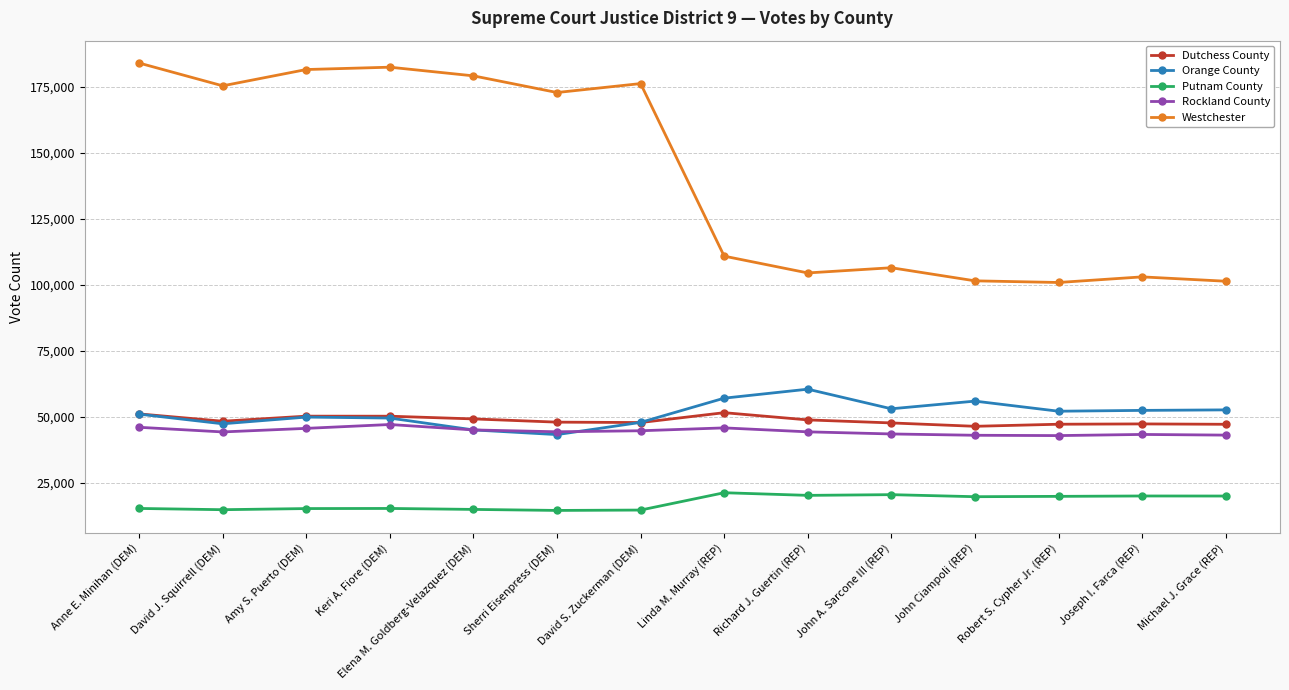

Is this an area chart (filled region under the line)?

No